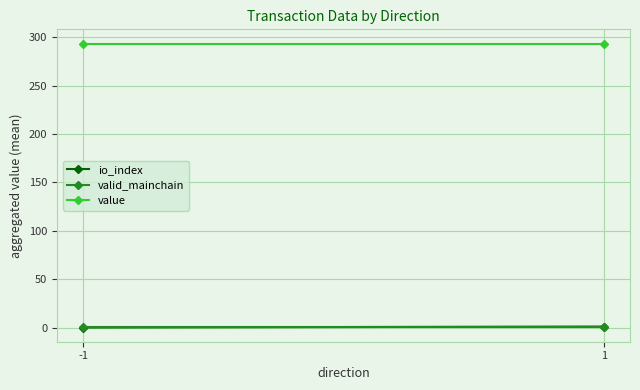

What is the difference between the maximum and minimum values in the io_index series?

1.0